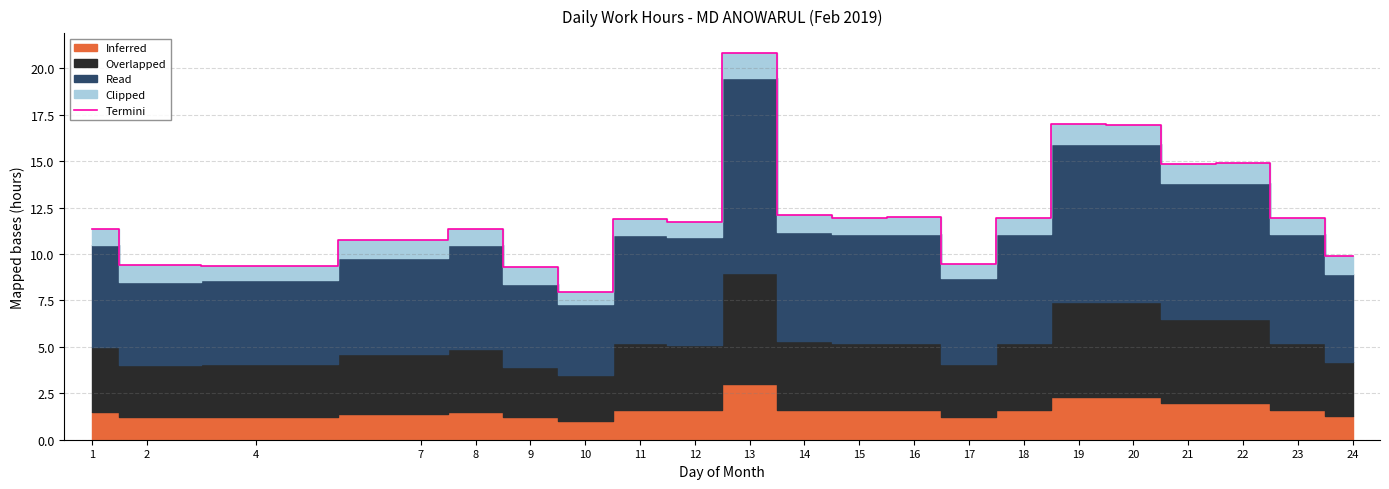

Is it true that the value at 7 is 16.4?

False